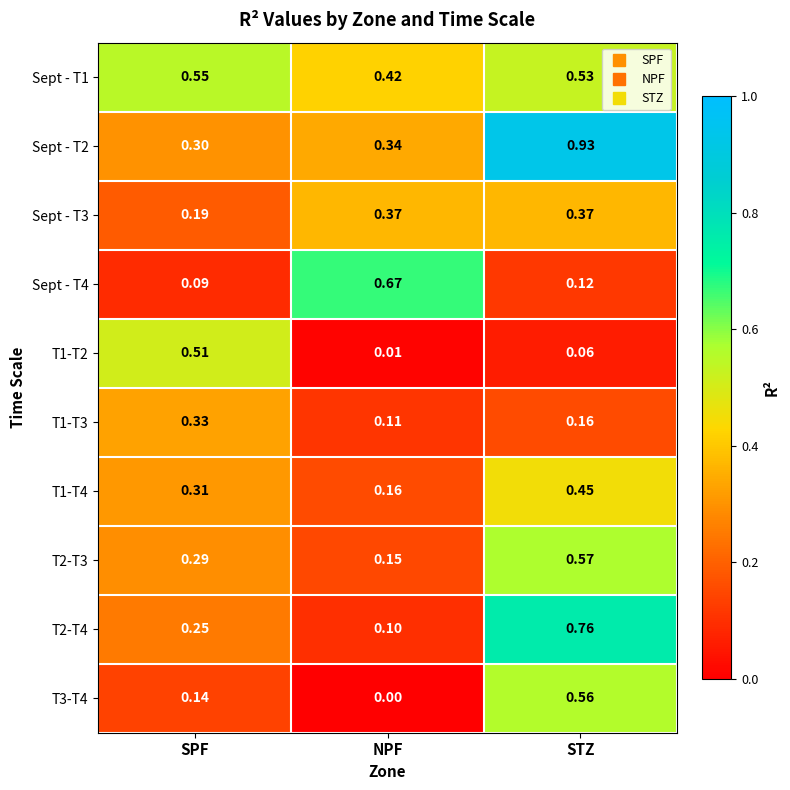

List the labels in order of Sept - T2 value, smallest first.

SPF, NPF, STZ